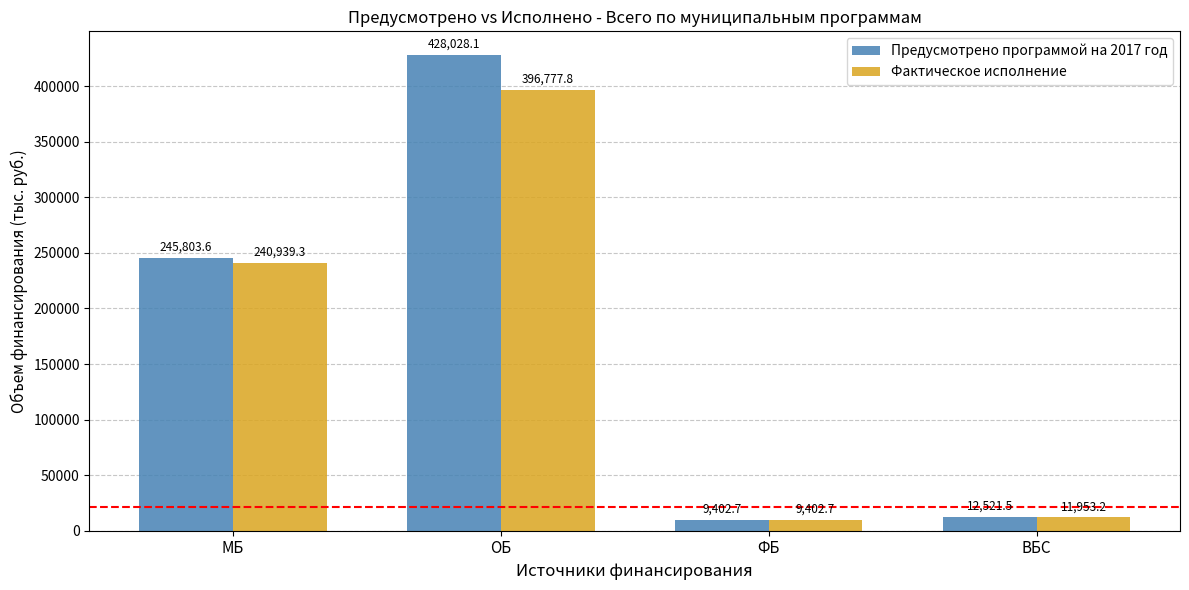

At how many categories does at least one series exceed 169284?

2